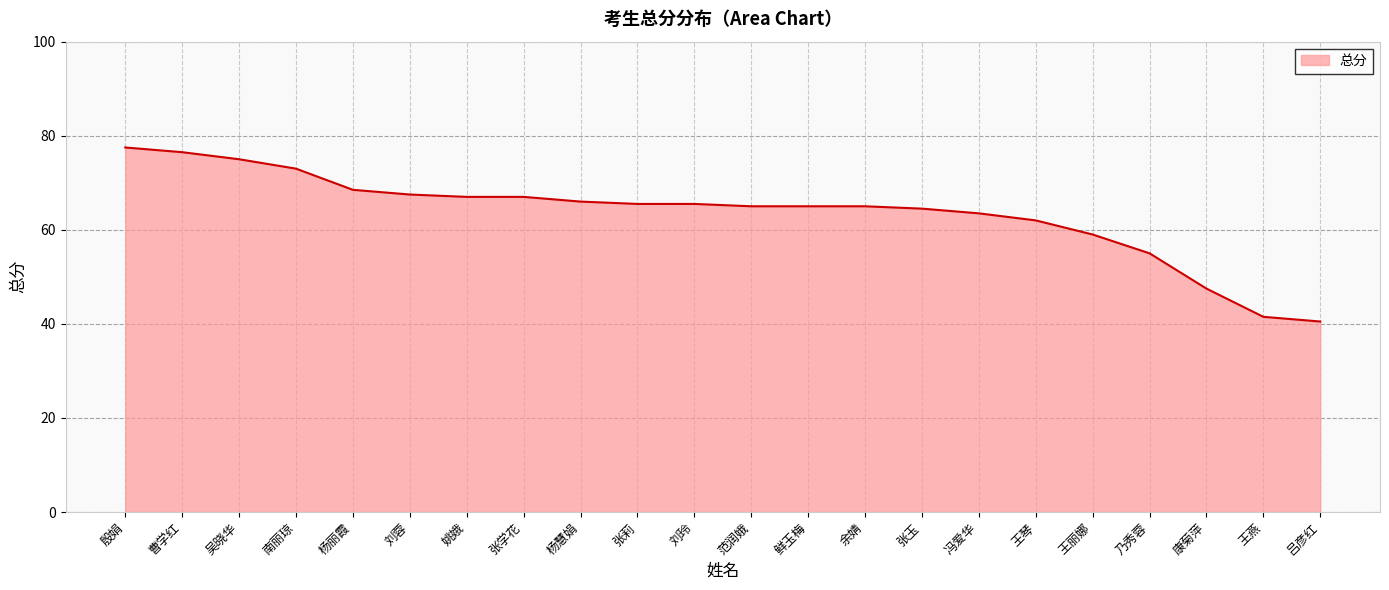

What position from the right is 南丽琼?

19